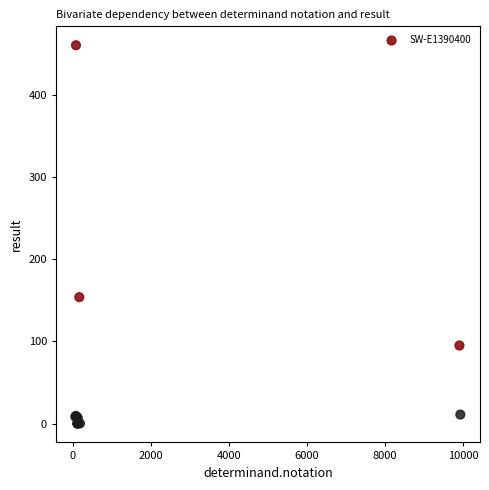

What Y value in the scatter plot is closest to 230?

154.0